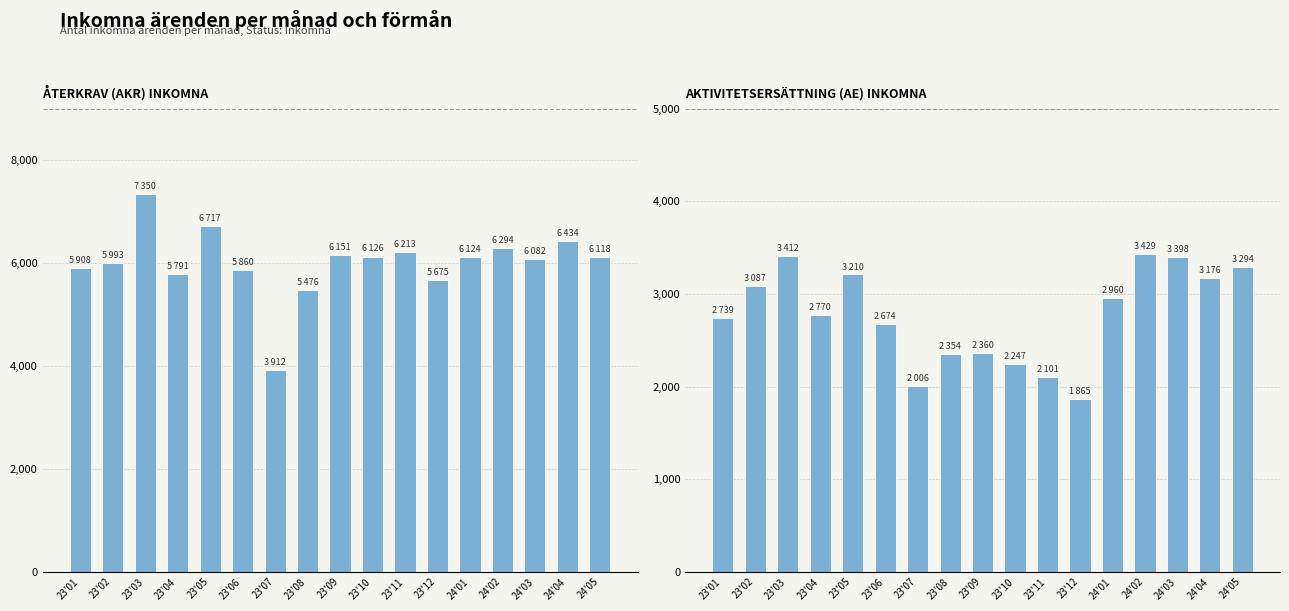

Reading right to left, extract all data points from this chart.

AKR: 24'05=6118	24'04=6434	24'03=6082	24'02=6294	24'01=6124	23'12=5675	23'11=6213	23'10=6126	23'09=6151	23'08=5476	23'07=3912	23'06=5860	23'05=6717	23'04=5791	23'03=7350	23'02=5993	23'01=5908
AE: 24'05=3294	24'04=3176	24'03=3398	24'02=3429	24'01=2960	23'12=1865	23'11=2101	23'10=2247	23'09=2360	23'08=2354	23'07=2006	23'06=2674	23'05=3210	23'04=2770	23'03=3412	23'02=3087	23'01=2739